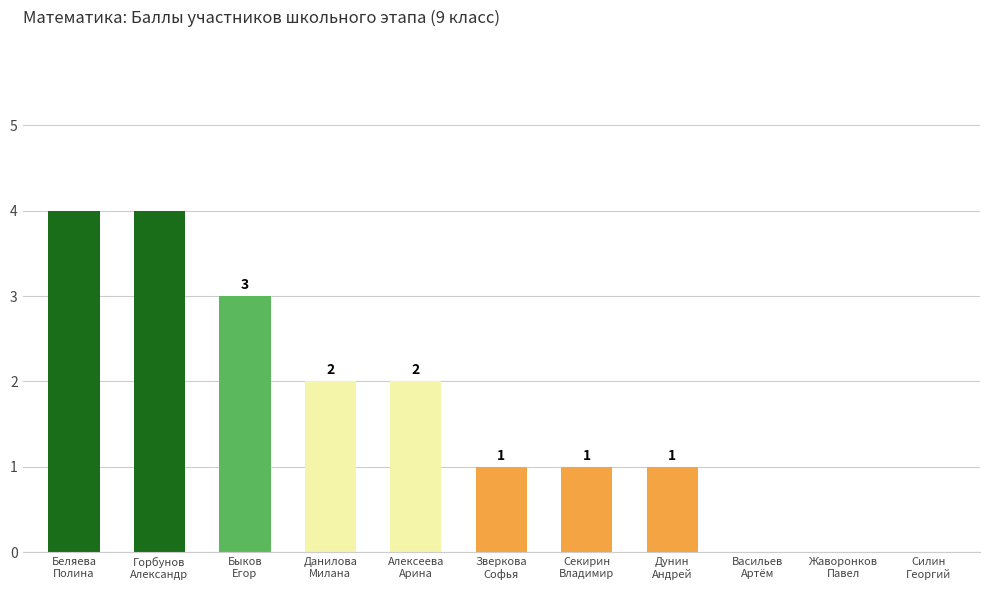

The value at Горбунов
Александр is 4. True or false?

True